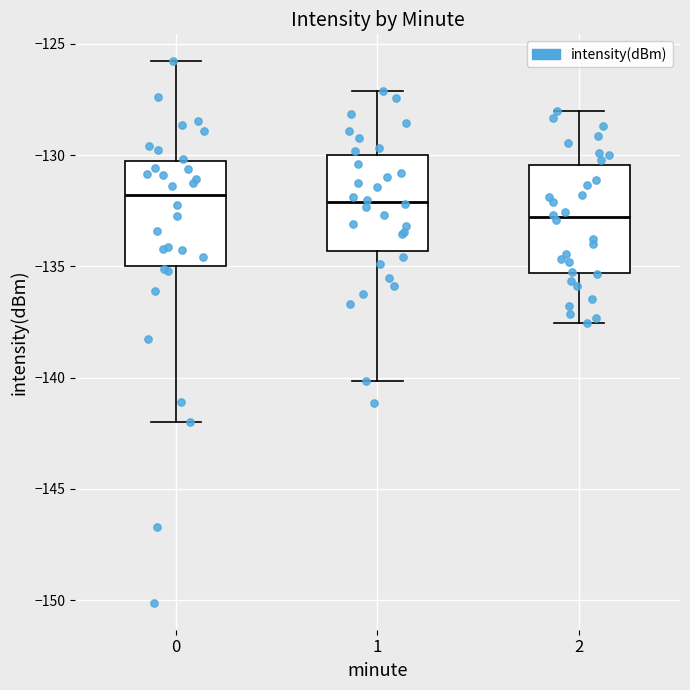

Reading left to right, transcribe this box plot: for each box, give where its median line is, the range the box spans, and where its two whiskers end, as read against the y-axis. The values are not printed on the chart, so give them approximately, as read against the axis.

0: median -132.0, box -135.0 to -130.5, whiskers -142.0 to -126.0
1: median -132.0, box -134.5 to -130.0, whiskers -140.0 to -127.0
2: median -133.0, box -135.5 to -130.5, whiskers -137.5 to -128.0